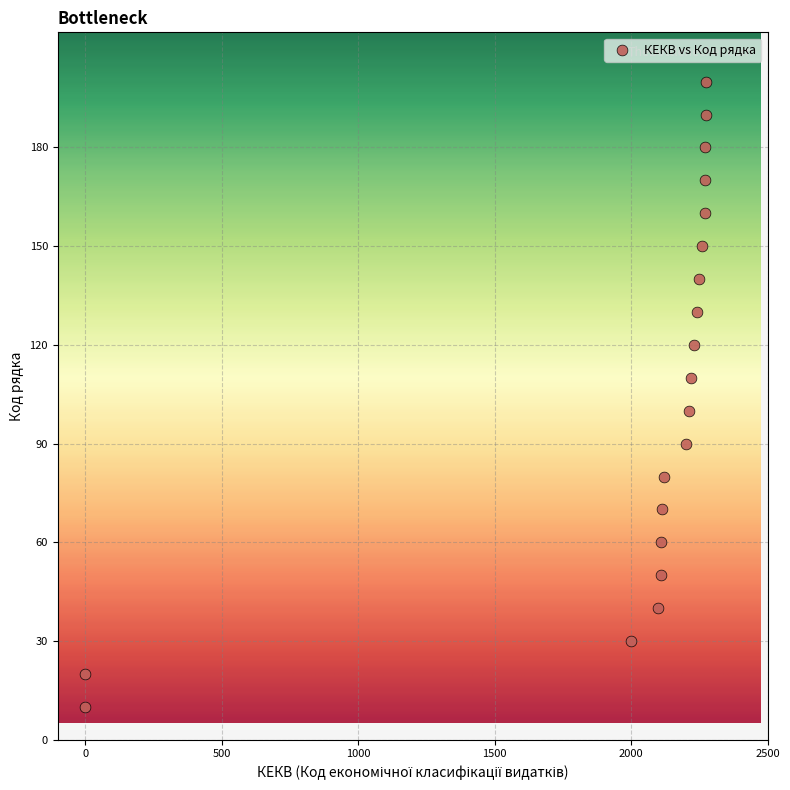

What is the range of X values (max minus min)?

2274